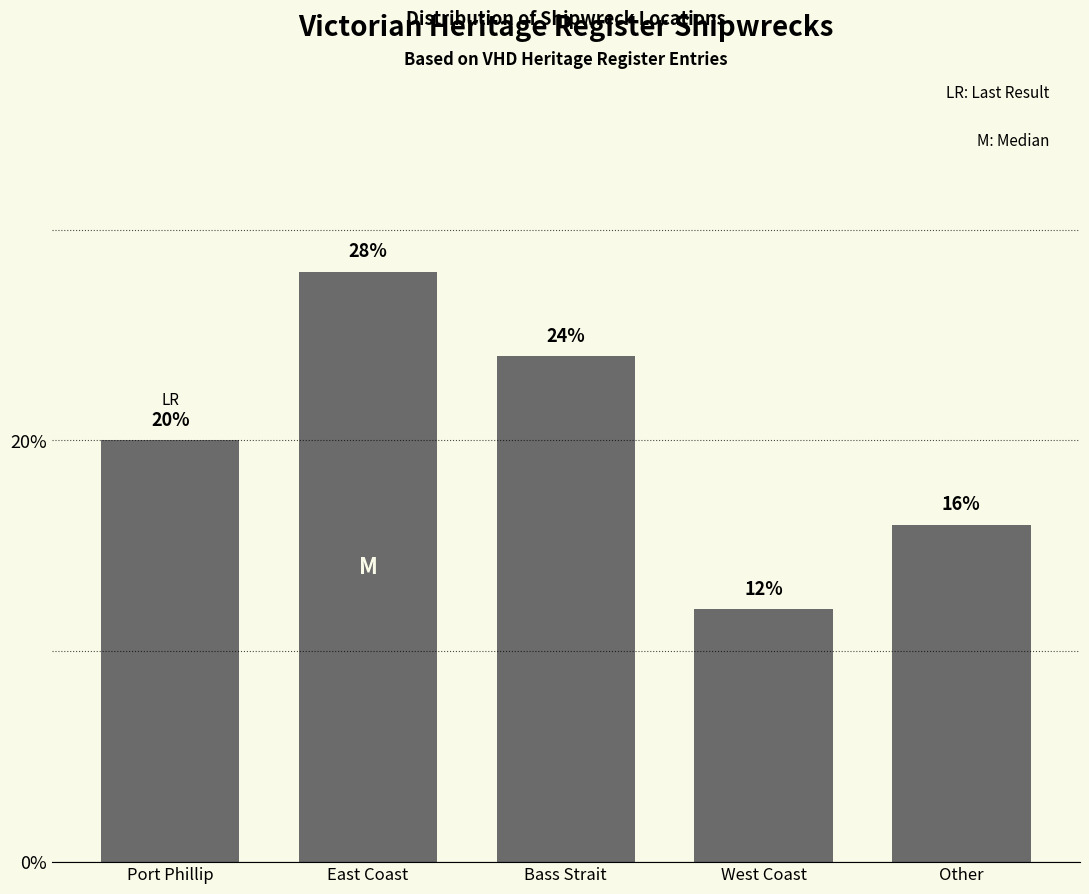

Reading right to left, transcribe all the data shown in this chart.

16.0	12.0	24.0	28.0	20.0